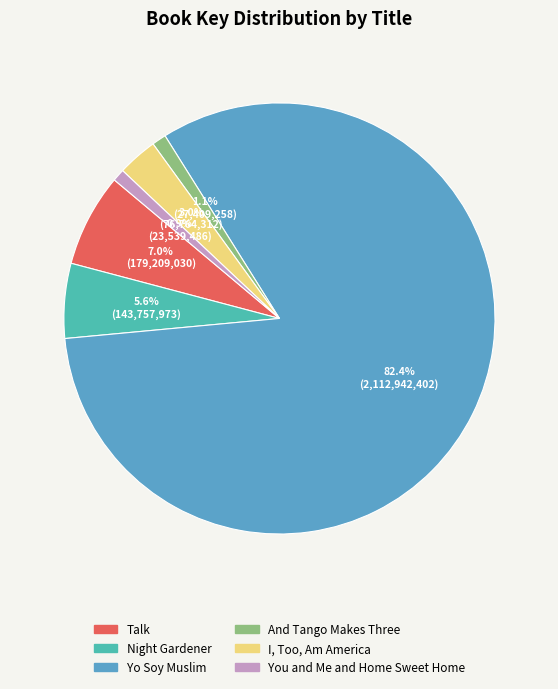

Is the sum of And Tango Makes Three and Talk greater than half?

No